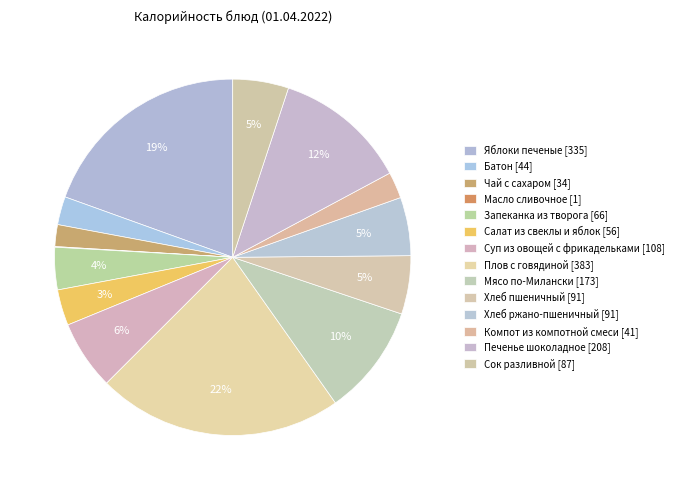

True or false: Печенье шоколадное accounts for 20% of the total.

False